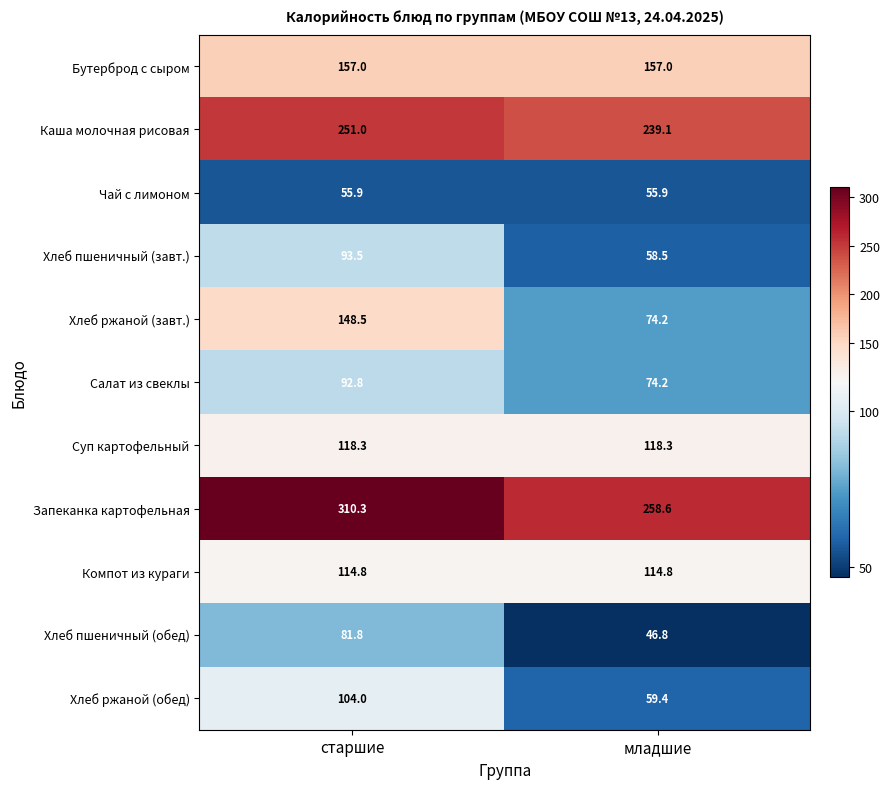

At which category does the chart reach its peak across all series?

старшие